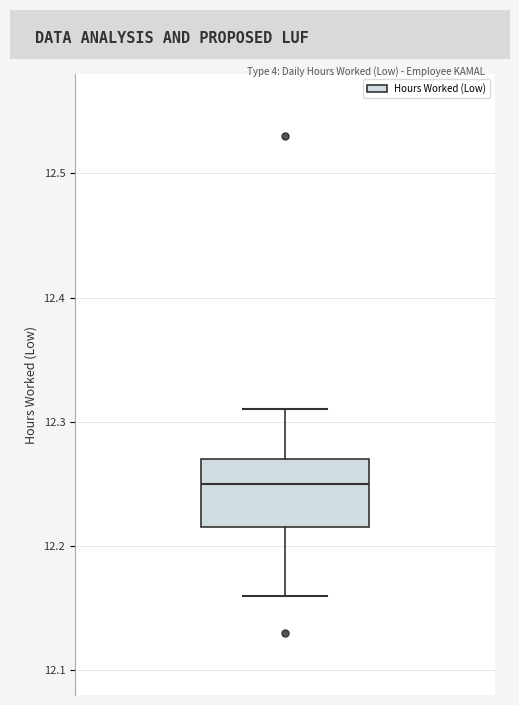

Read this box plot against the y-axis: the position of the median line, the range covered by the box, and the ends of both whiskers. The values are not printed on the chart, so give them approximately, as read against the axis.

median 12.25, box 12.22 to 12.27, whiskers 12.16 to 12.31